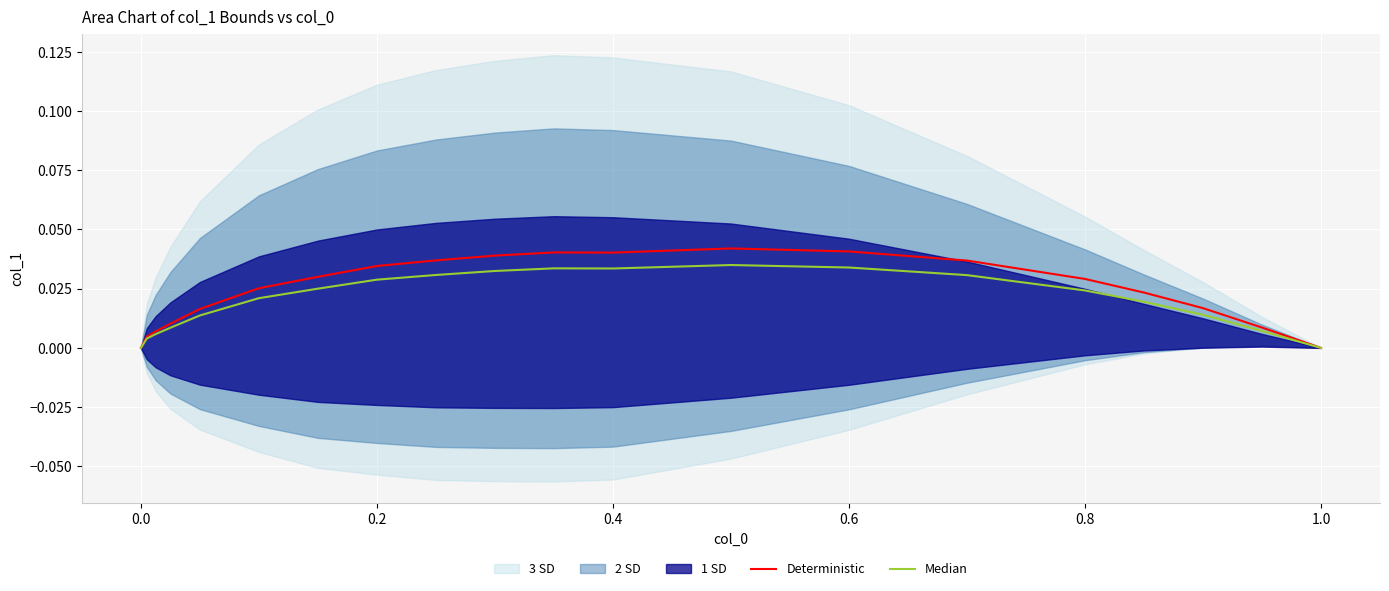

How many lines are shown in the chart?

2